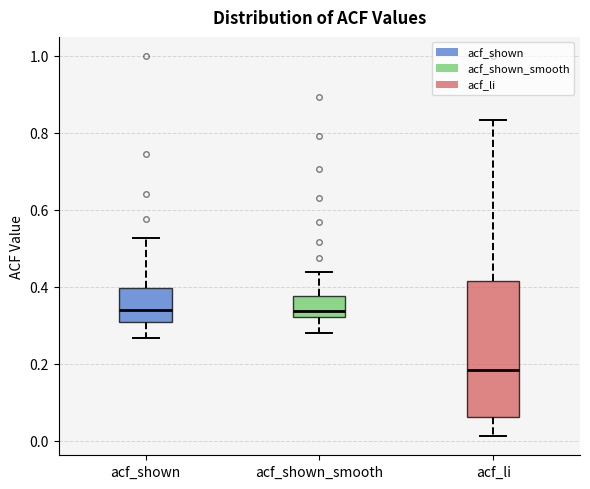

Reading left to right, read every box against the y-axis: the position of its median line, the range the box covers, and the ends of its whiskers. The values are not printed on the chart, so give them approximately, as read against the axis.

acf_shown: median 0.34, box 0.30 to 0.40, whiskers 0.26 to 0.52
acf_shown_smooth: median 0.34, box 0.32 to 0.38, whiskers 0.28 to 0.44
acf_li: median 0.18, box 0.06 to 0.42, whiskers 0.02 to 0.84